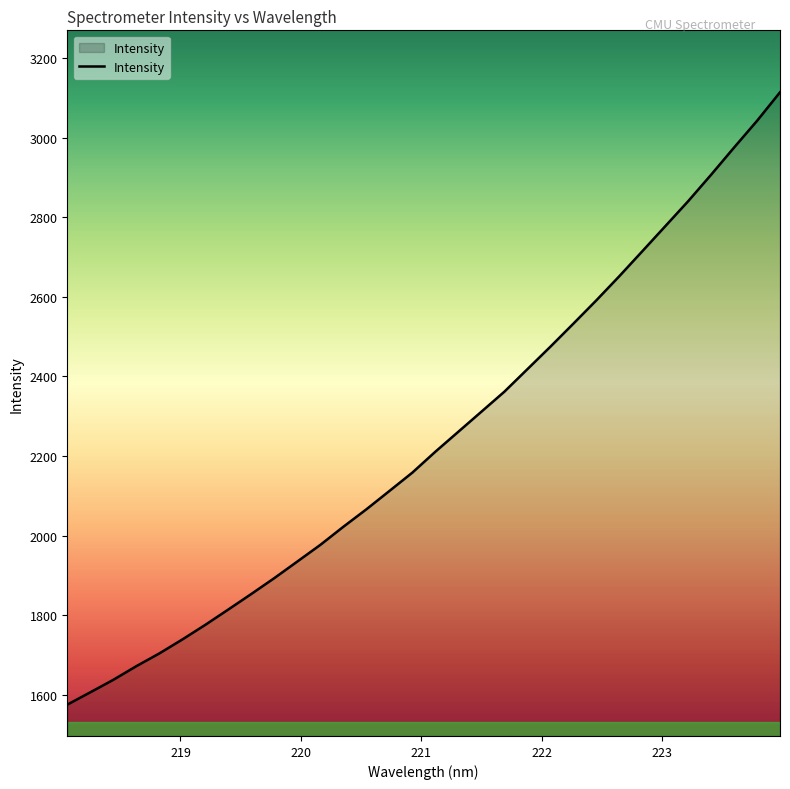

What is the difference between the maximum and minimum values?

1539.0